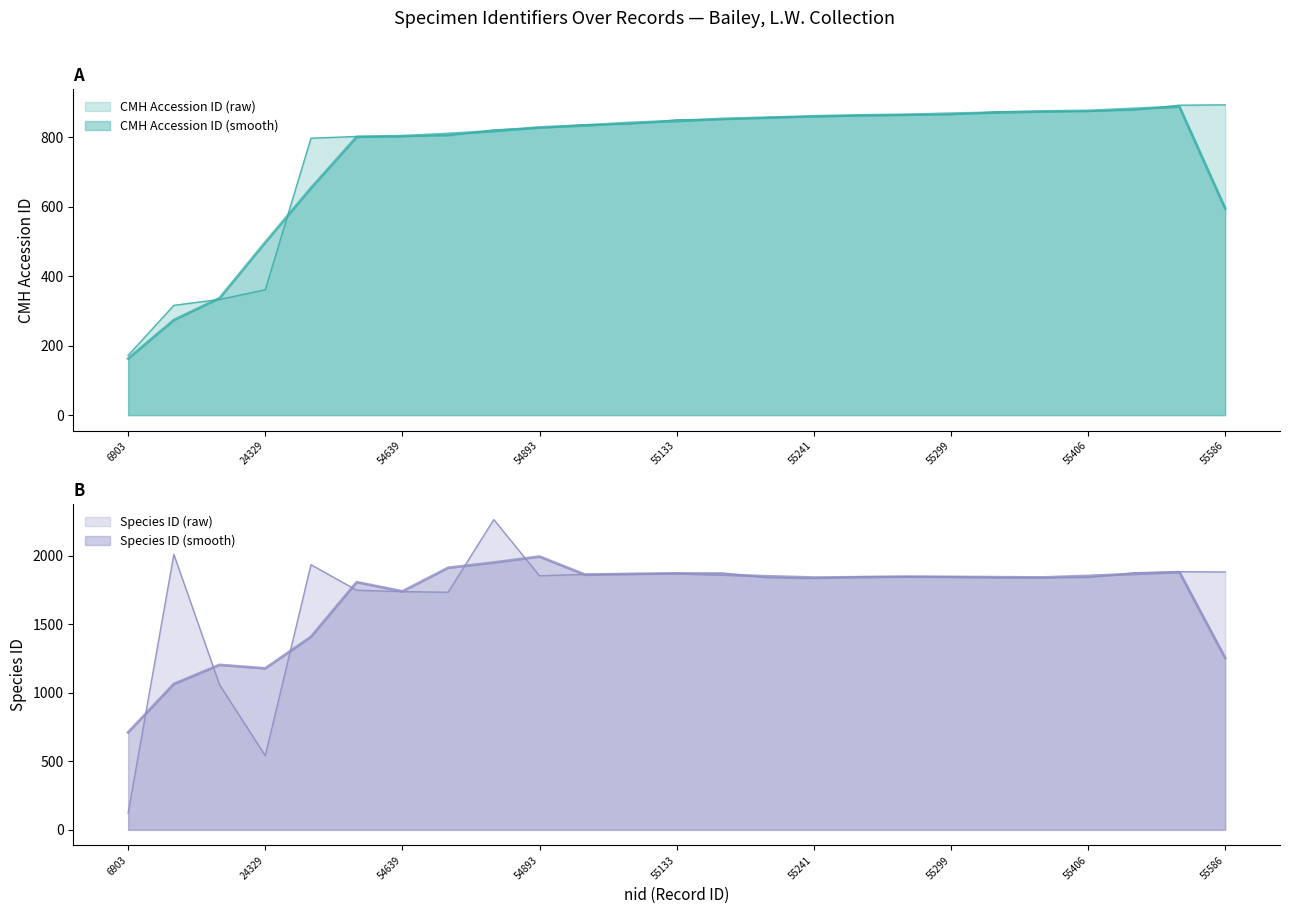

True or false: Species ID has more than 0 interior local peaks.

True